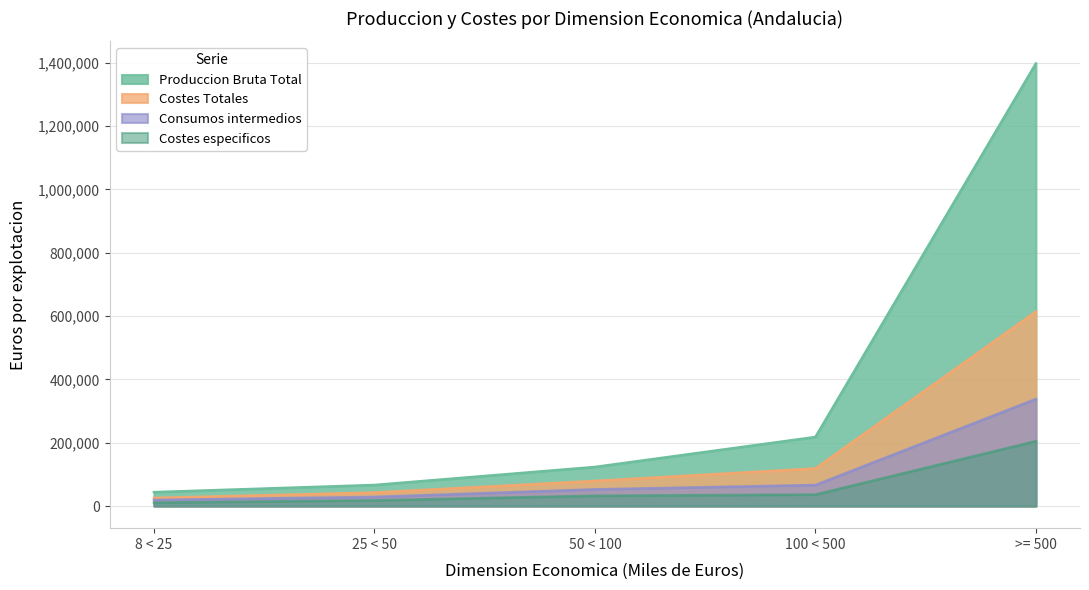

At which category is the sum across all series the highest?

>= 500